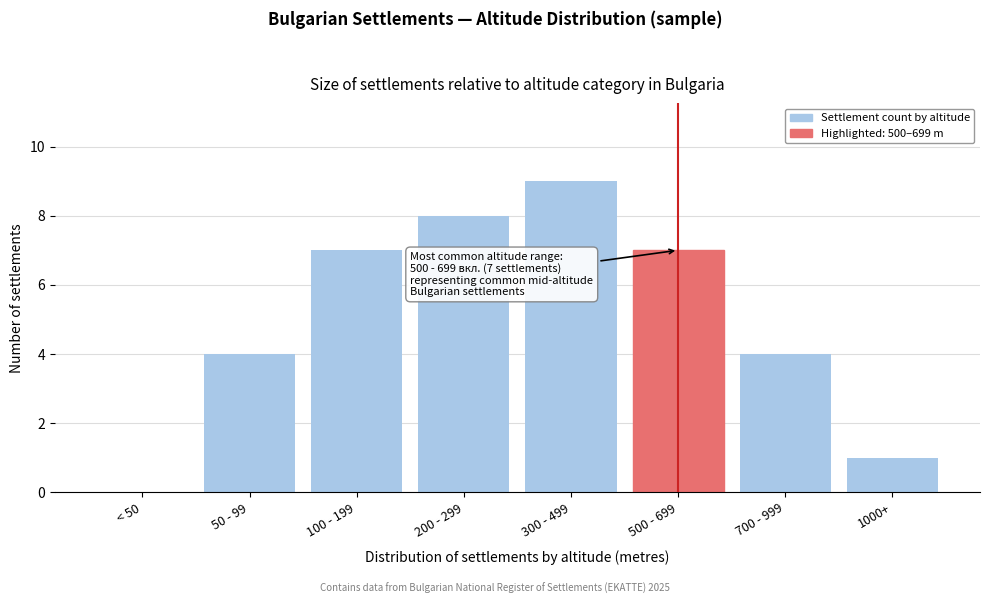

Reading right to left, extract all data points from this chart.

1000+=1	700 - 999=4	500 - 699=7	300 - 499=9	200 - 299=8	100 - 199=7	50 - 99=4	< 50=0